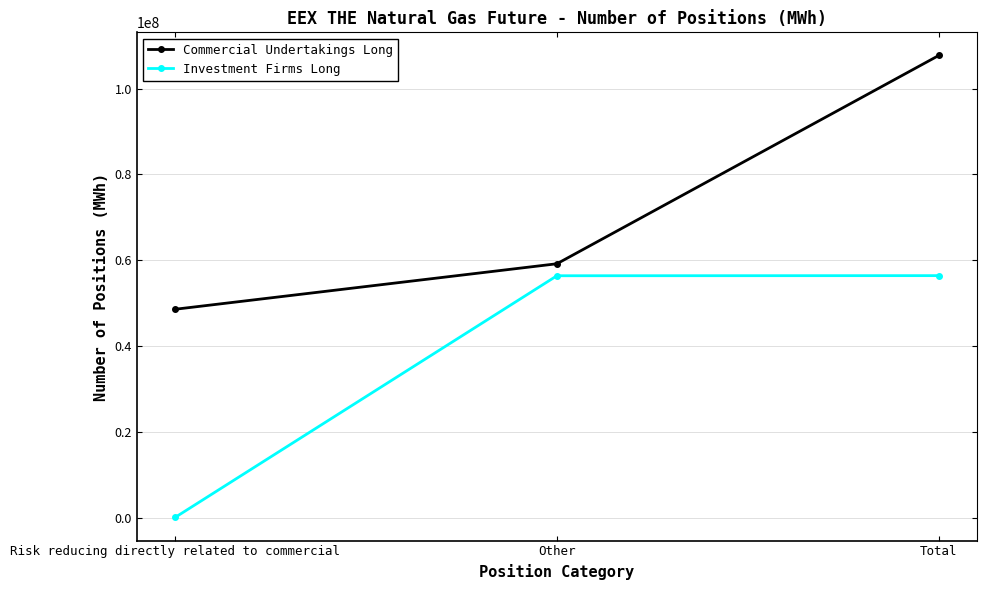

How many values in the Investment Firms Long series are below 56389009?

1